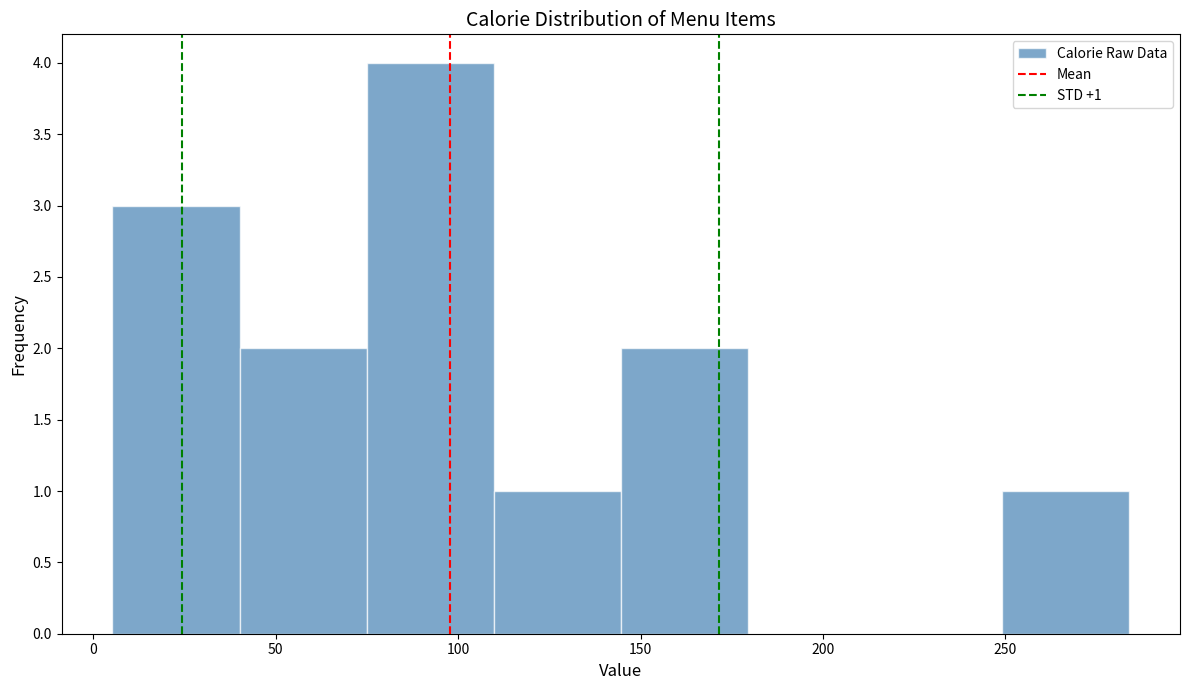

Over which range of the x-axis is the bar tallest?

75 to 110